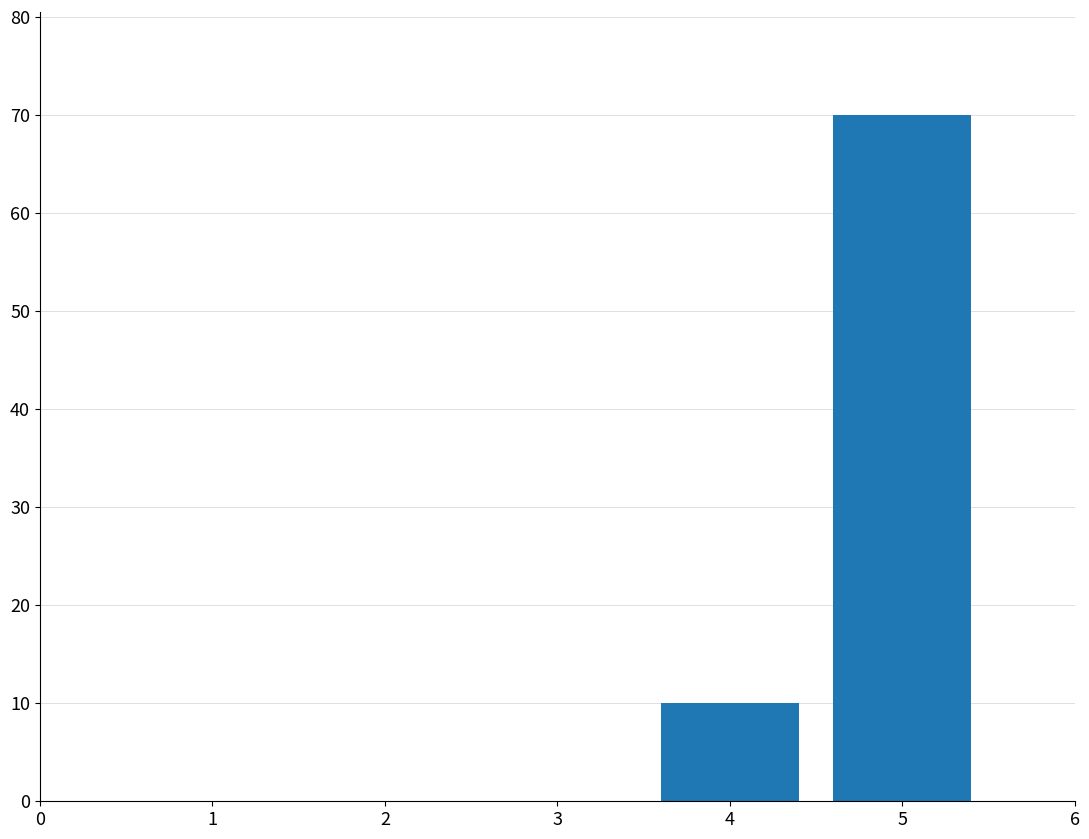

Reading right to left, extract all data points from this chart.

5=70	4=10	3=0	2=0	1=0